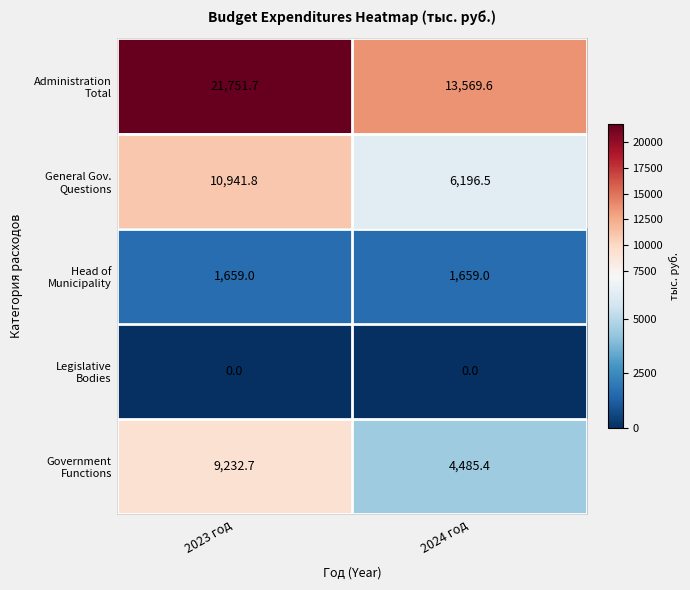

At which category is the sum across all series the highest?

2023 год